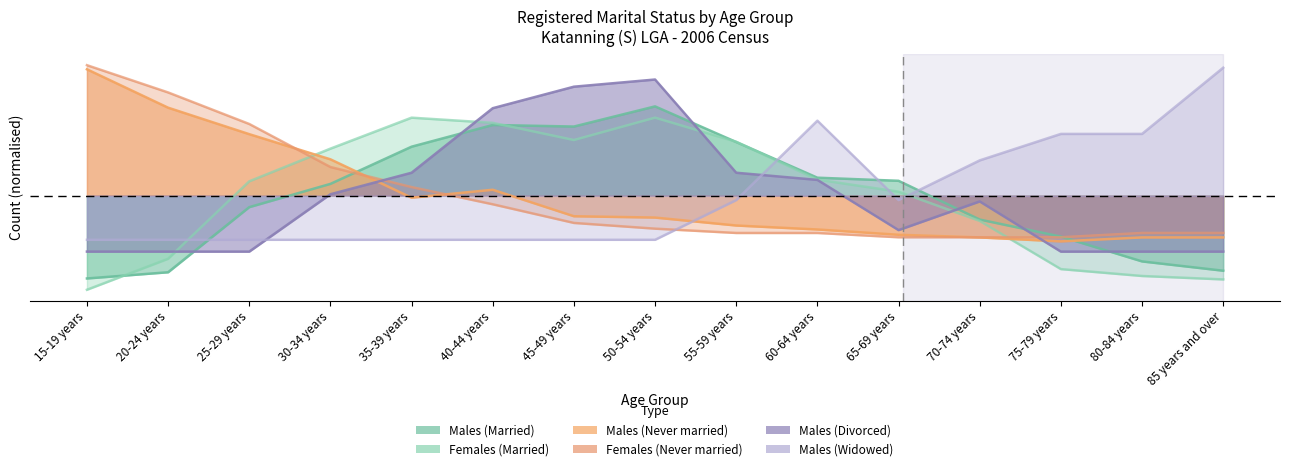

Where is the first local maximum for Males (Married)?

40-44 years